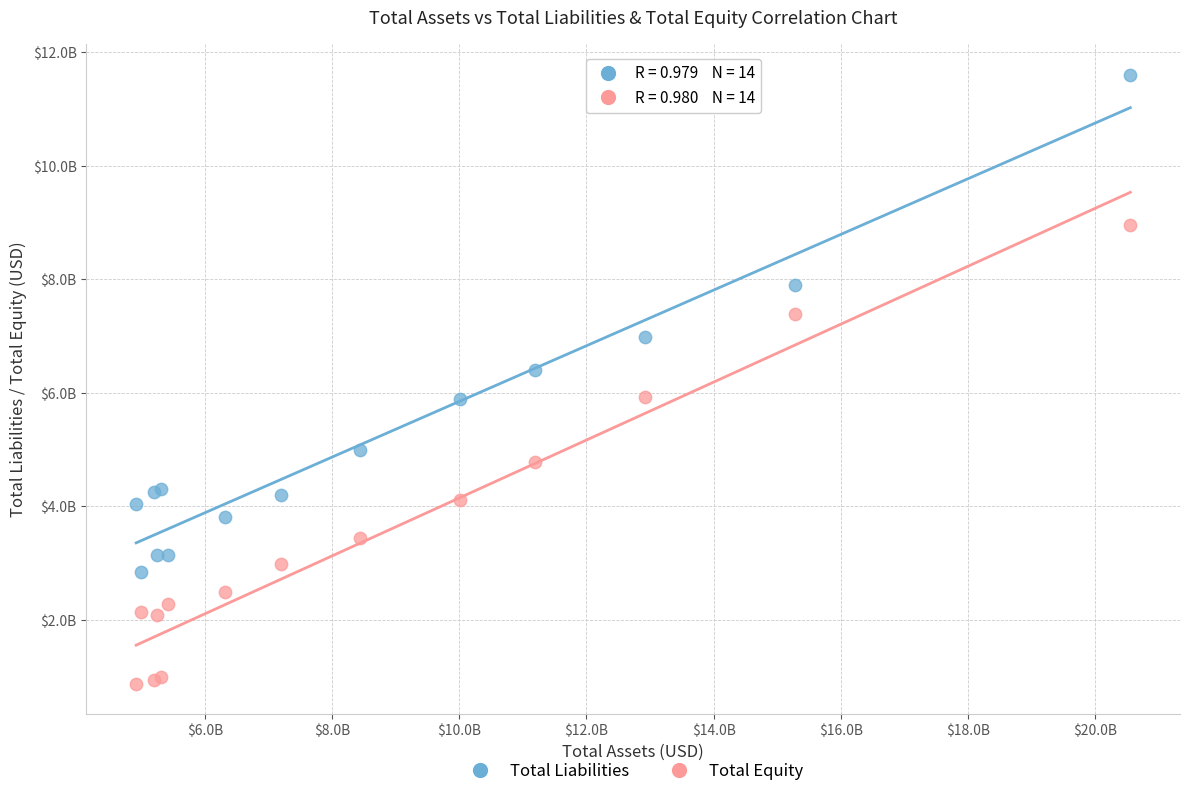

What are all the series names shown in the legend?

Total Liabilities, Total Equity